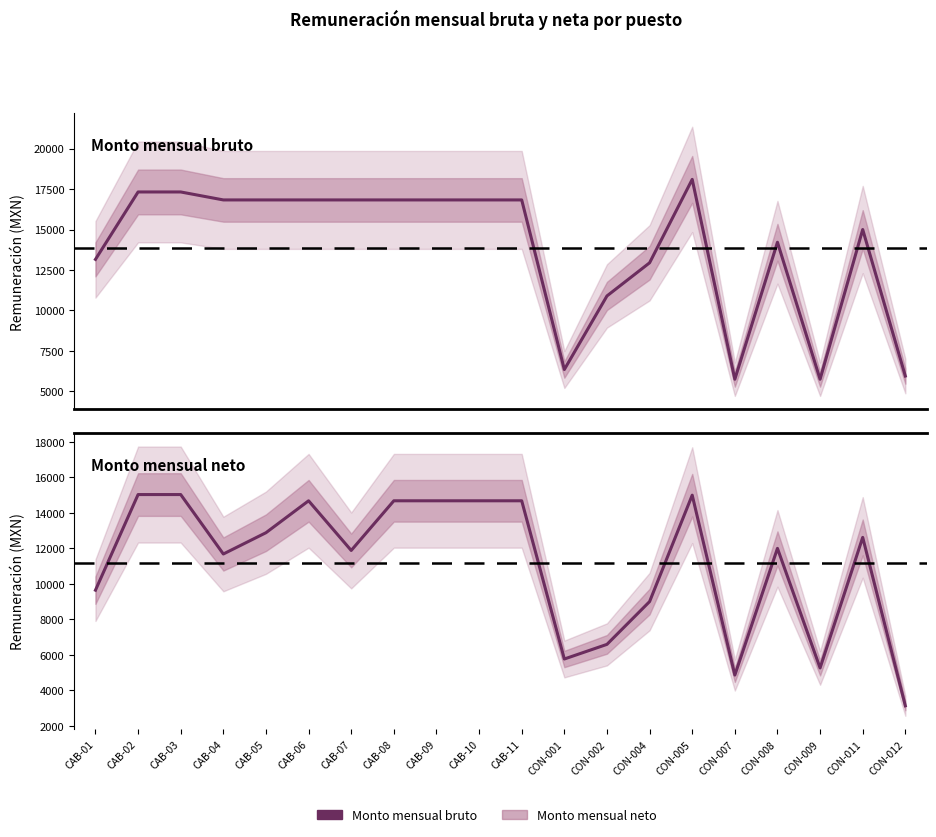

Is it true that Monto mensual bruto equals 2357.2 at CON-007?

False